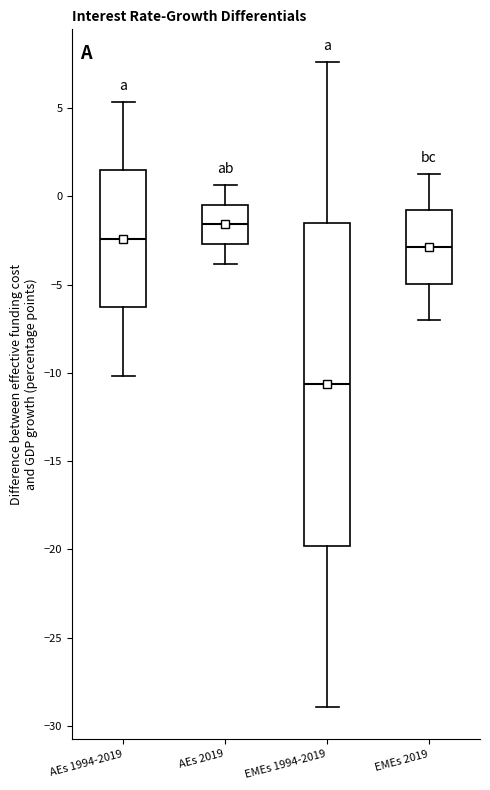

Which box's median line is the lowest?

EMEs 1994-2019